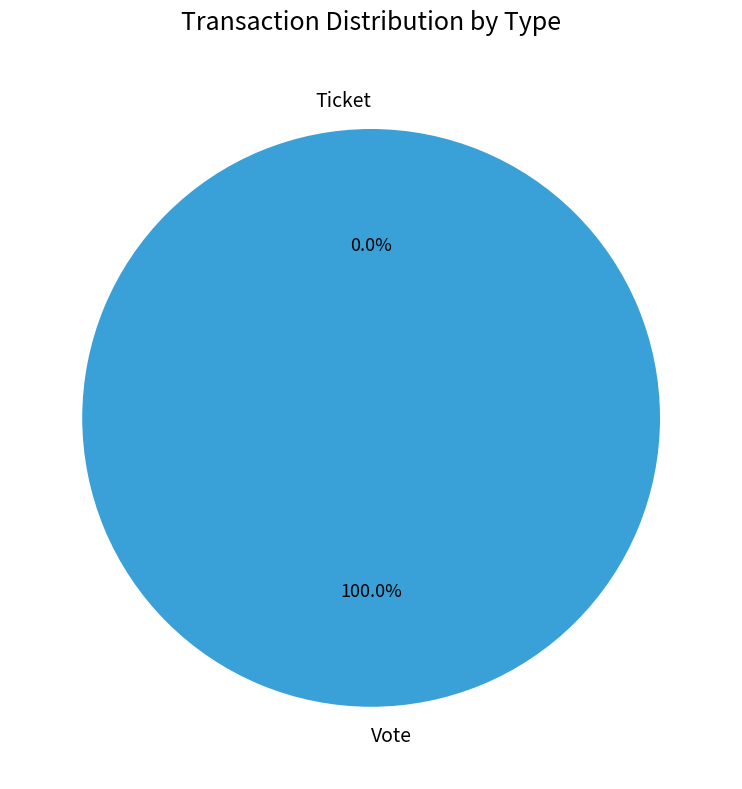

The Ticket slice represents 1% of the pie. True or false?

False